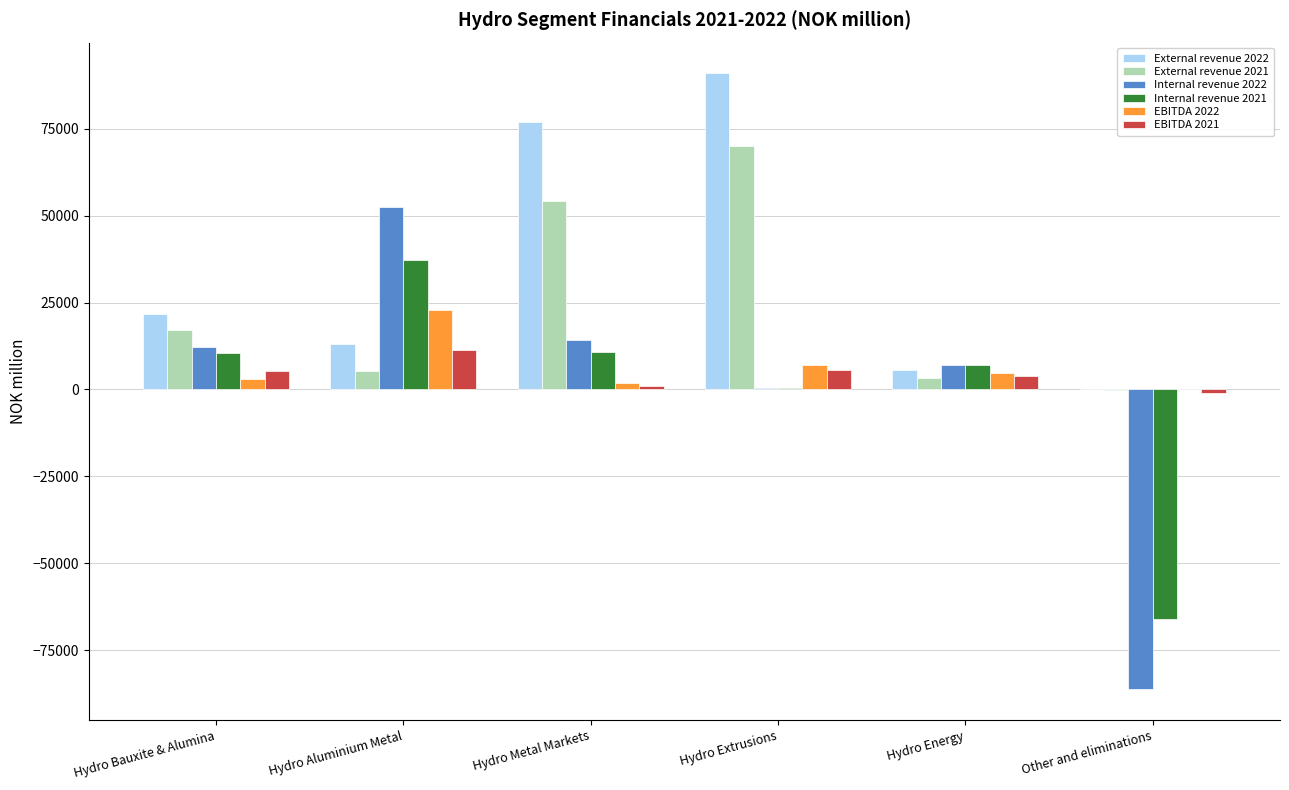

The EBITDA 2021 series shows 17823.7 at Hydro Aluminium Metal. True or false?

False